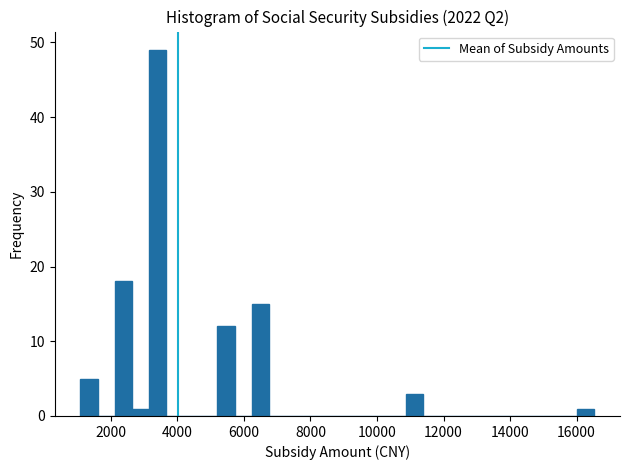

Around what value on the x-axis is the tallest bar? Give the approximate position of its centre, as read against the axis.

3400